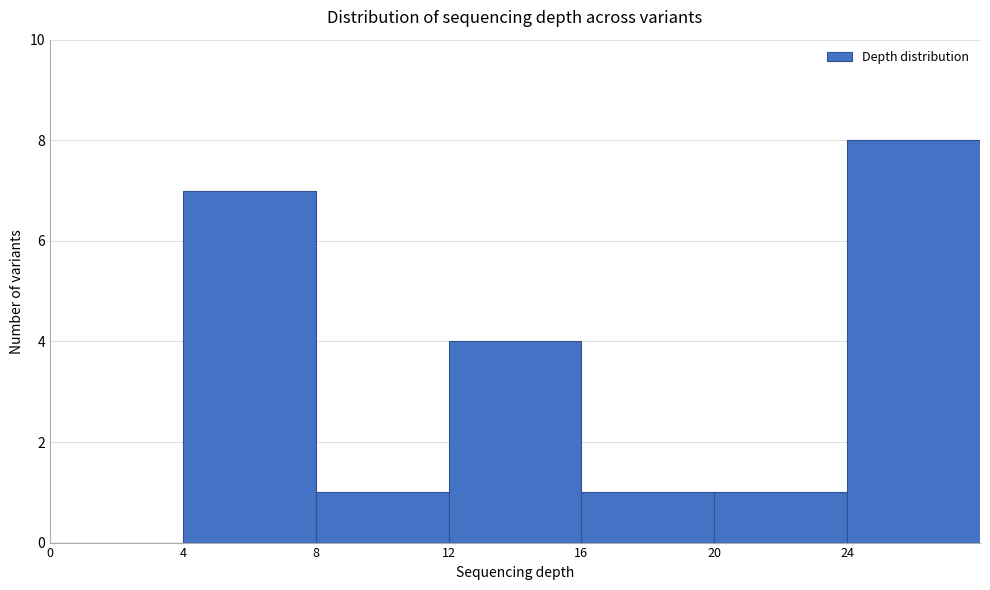

Reading left to right, transcribe this chart: for each bar, give the range it covers on the x-axis and its height. The values are not printed on the chart, so give them approximately, as read against the axis.

0 to 4: 0
4 to 8: 7
8 to 12: 1
12 to 16: 4
16 to 20: 1
20 to 24: 1
24 to 28: 8